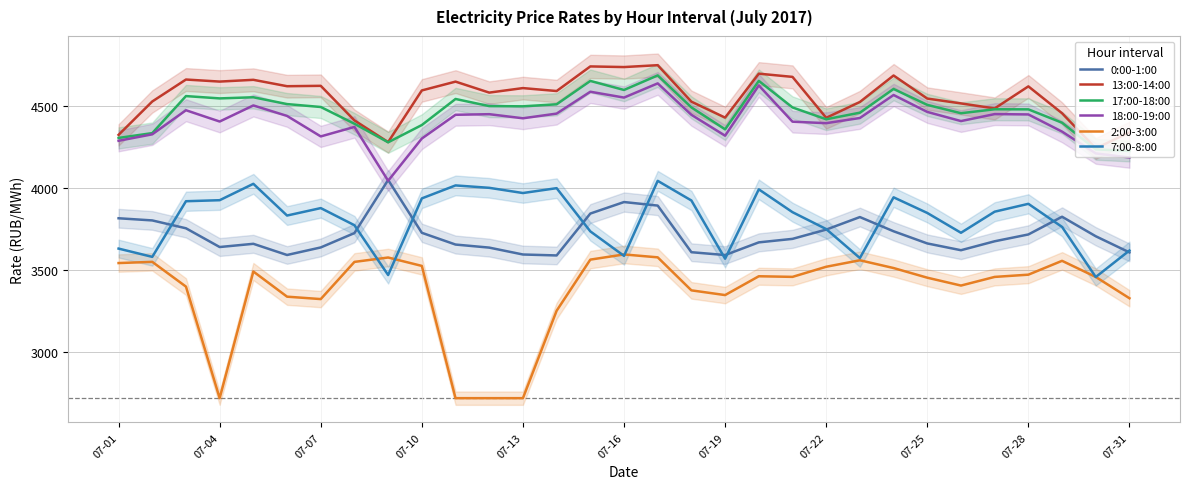

True or false: 13:00-14:00 has a value of 6956.9 at 07-31.

False